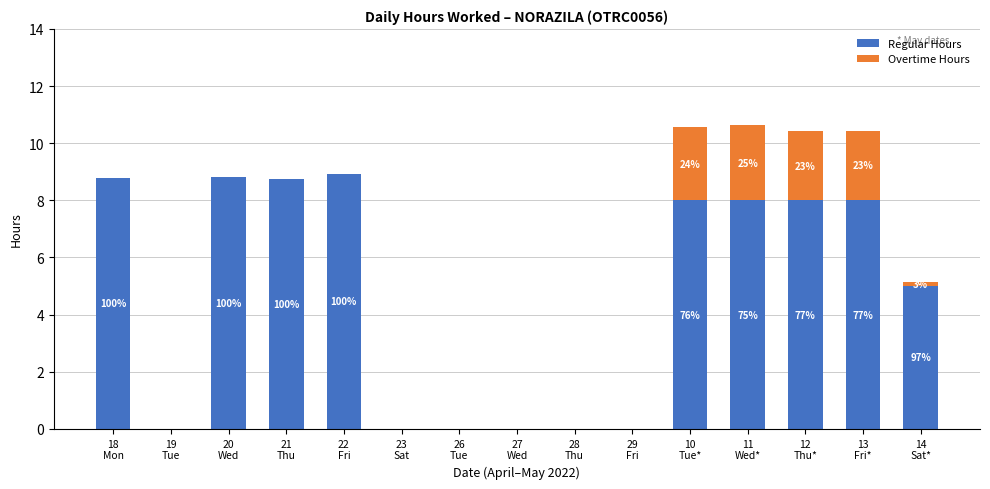

What is the maximum value for Regular Hours?

8.9